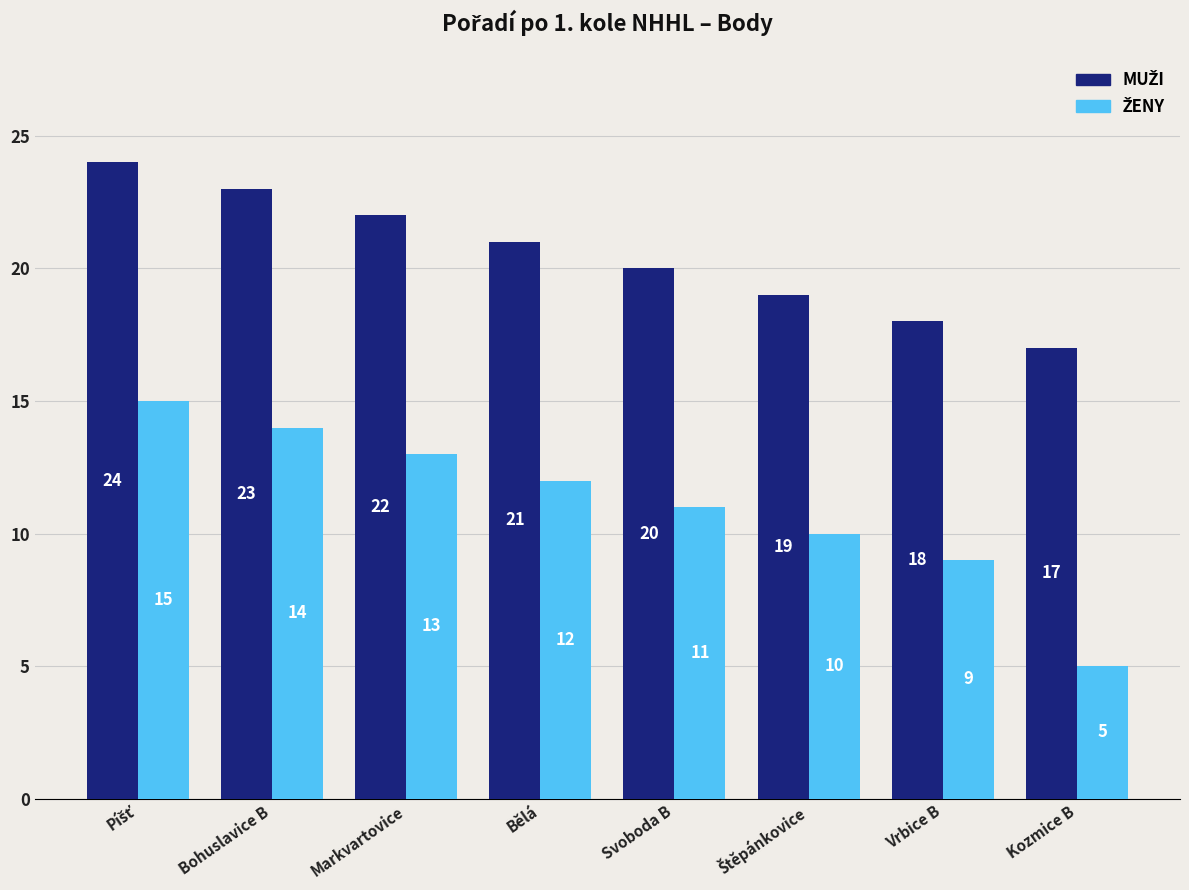

What is the spread (max minus min) of values at Svoboda B?

9